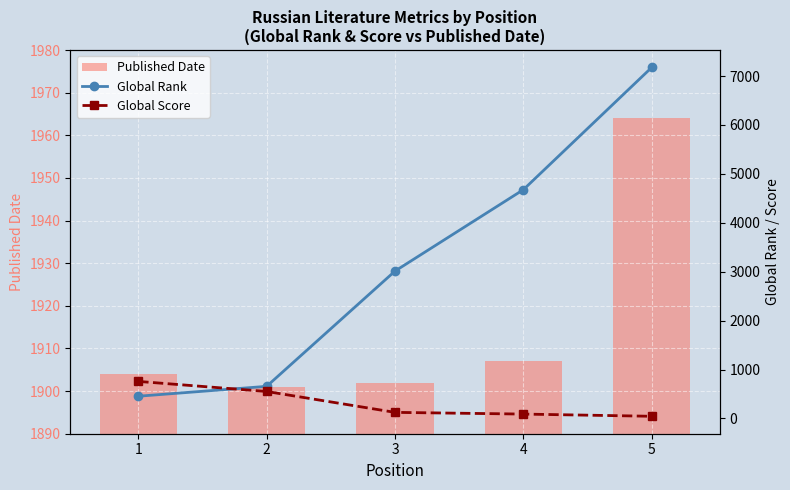

Reading left to right, extract all data points from this chart.

Published Date: 1904	1901	1902	1907	1964
Global Rank: 455	657	3013	4677	7176
Global Score: 758	552	125	90	45